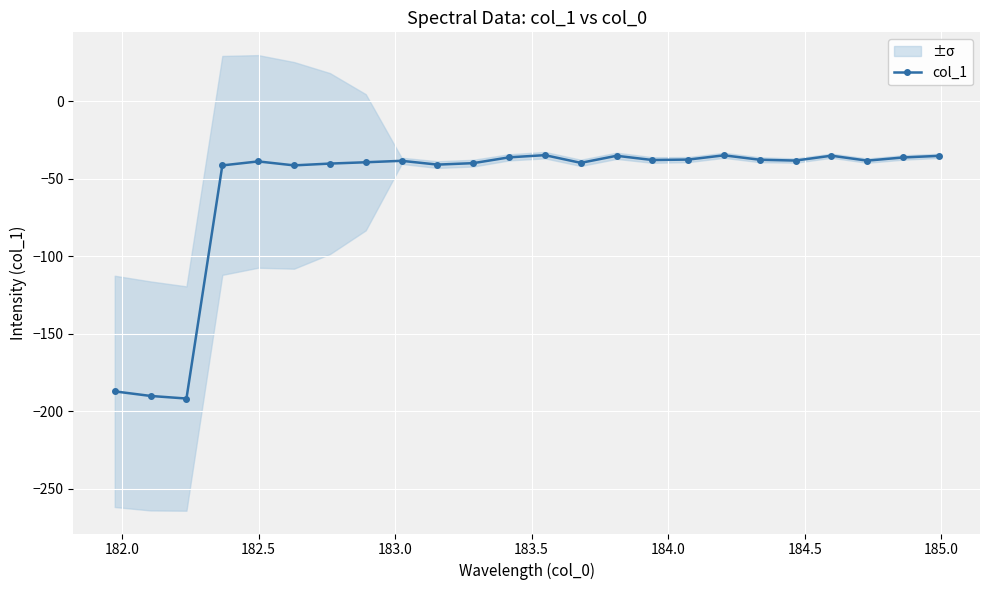

True or false: col_1 has more than 2 points higher than both neighbors.

True